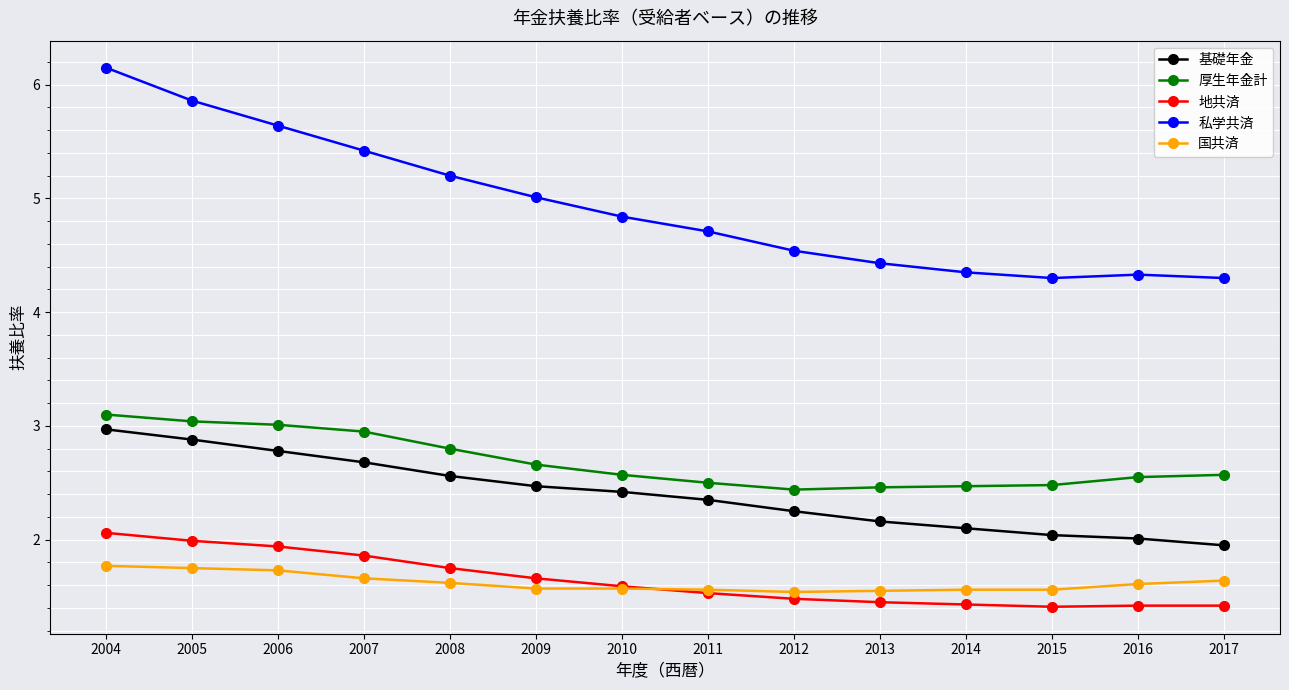

What is the difference between the highest and lowest values at 2015?

2.9